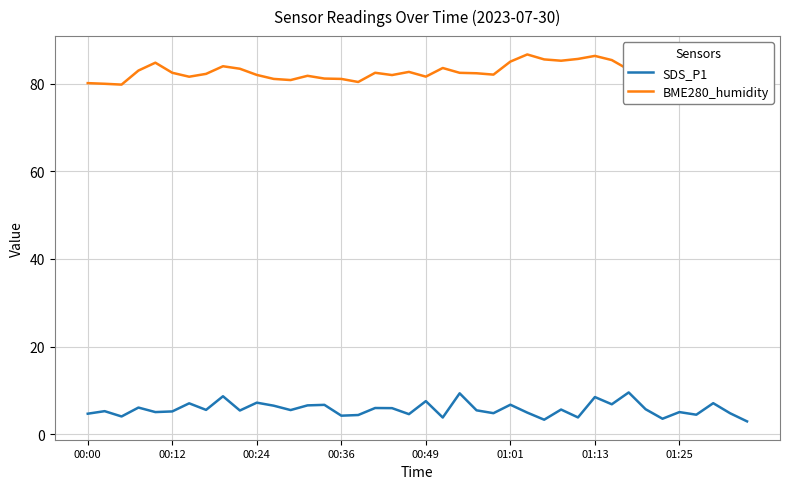

What is the greatest value displayed?

86.7